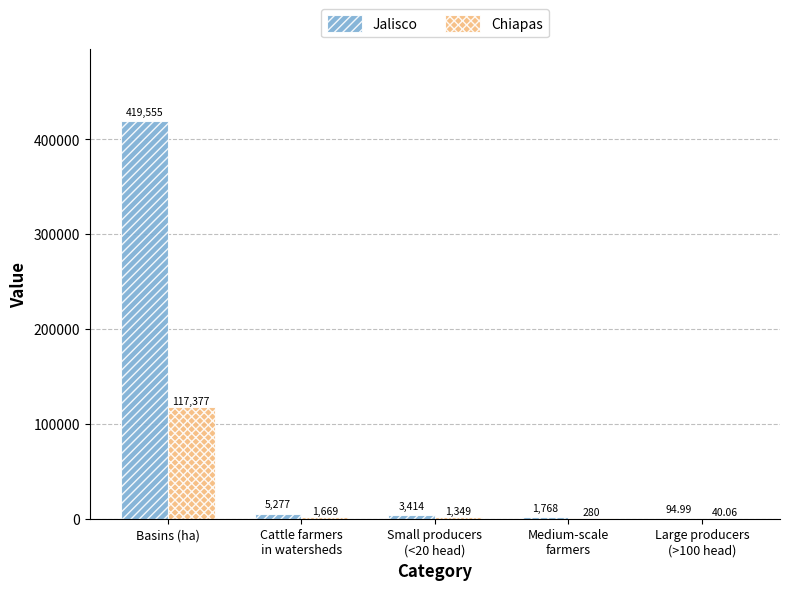

Which series has the largest range (max minus min)?

Jalisco